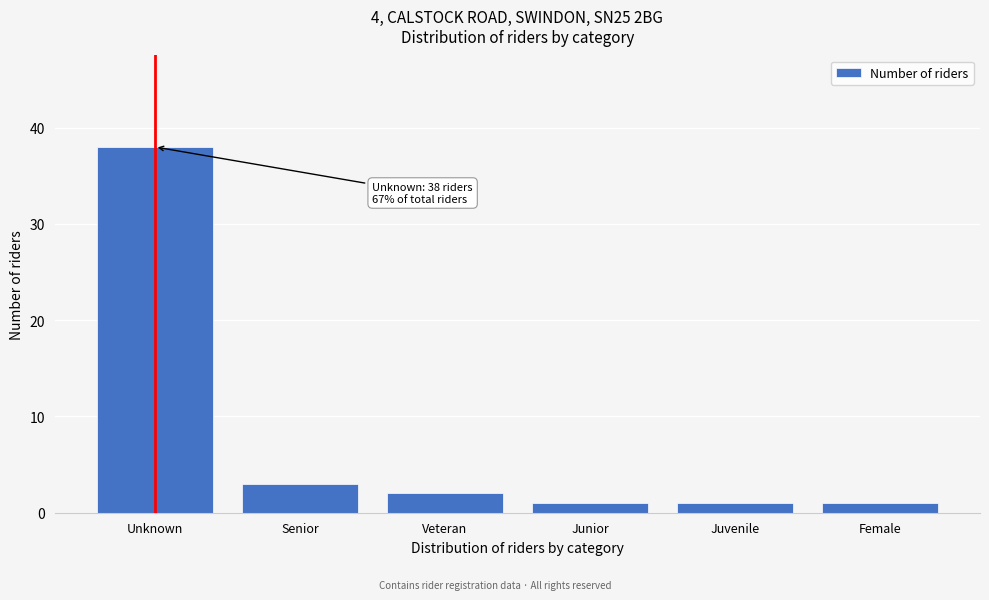

Reading right to left, transcribe all the data shown in this chart.

1	1	1	2	3	38